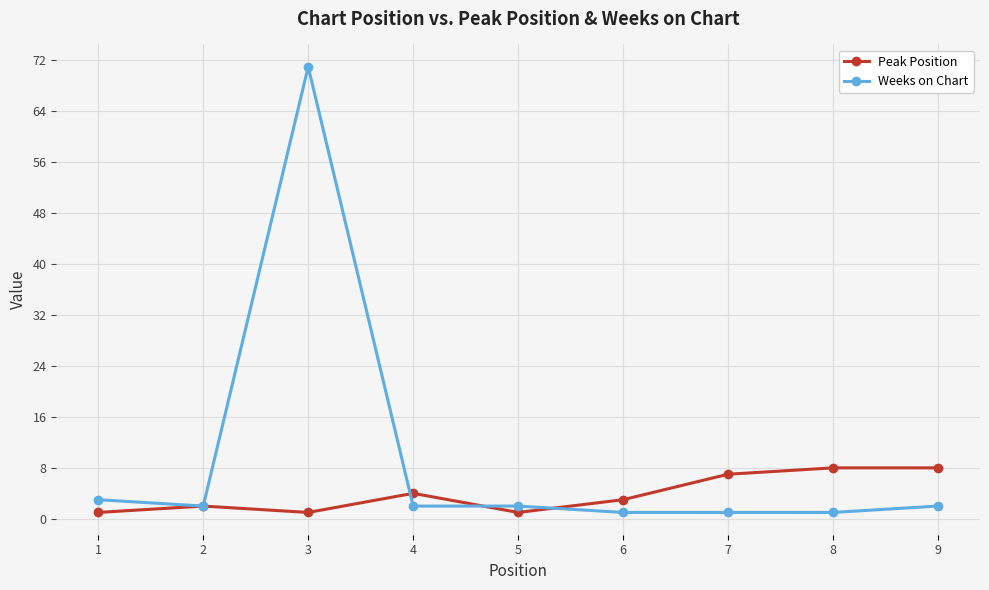

What is the value of the Weeks on Chart point at the 4th from the left?

2